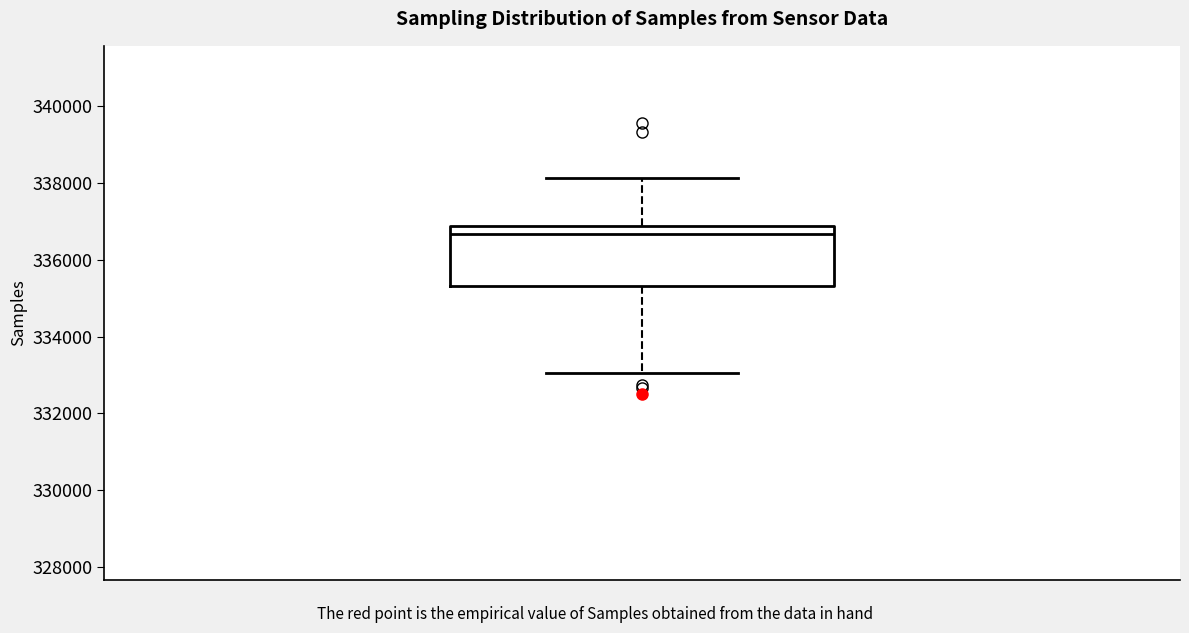

Where does the lower whisker of the box end on the y-axis? The values are not printed on the chart, so give them approximately, as read against the axis.

333000